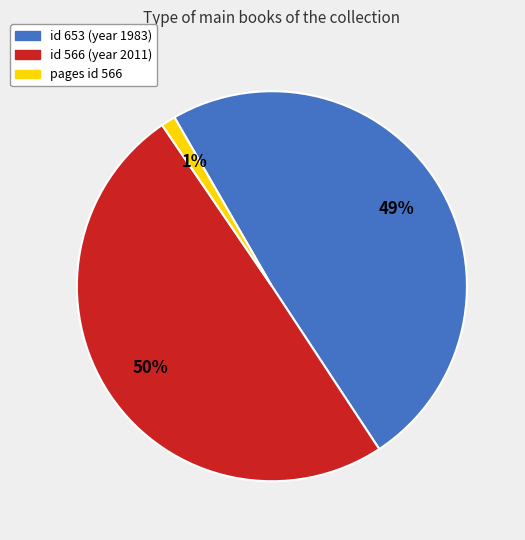

Is the sum of pages id 566 and id 566 (year 2011) greater than half?

Yes